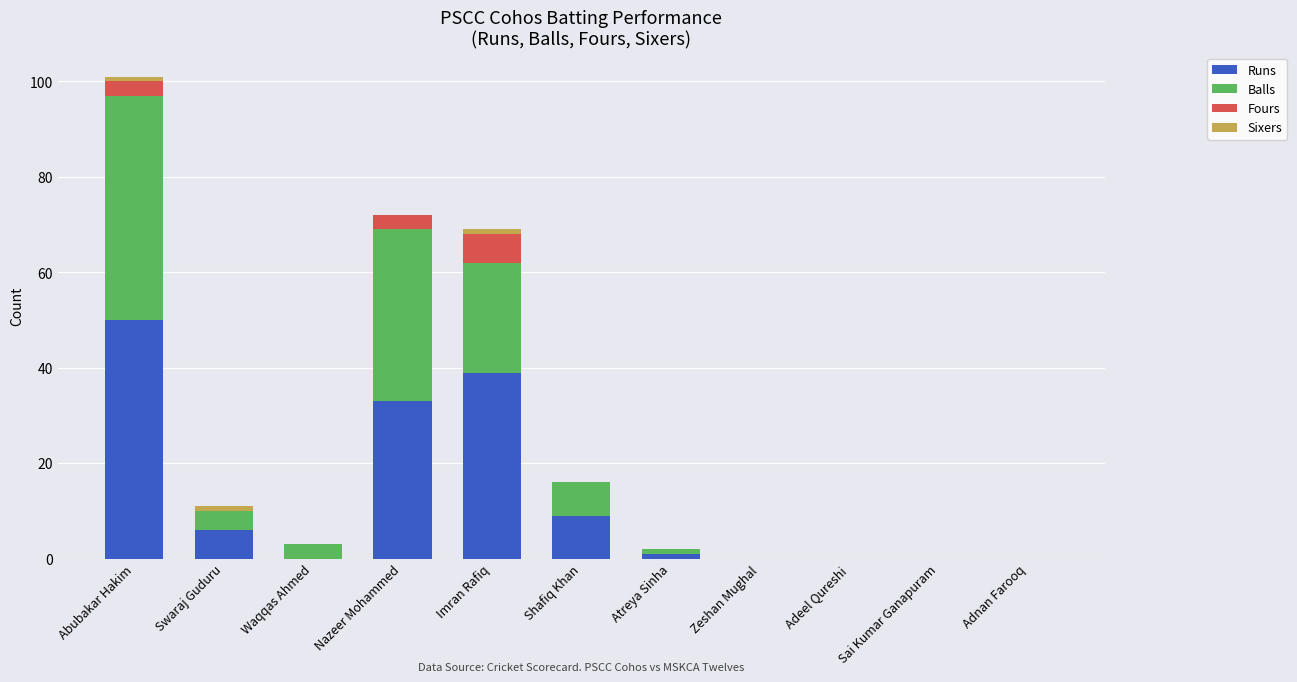

At which label is Runs closest to 25?

Nazeer Mohammed